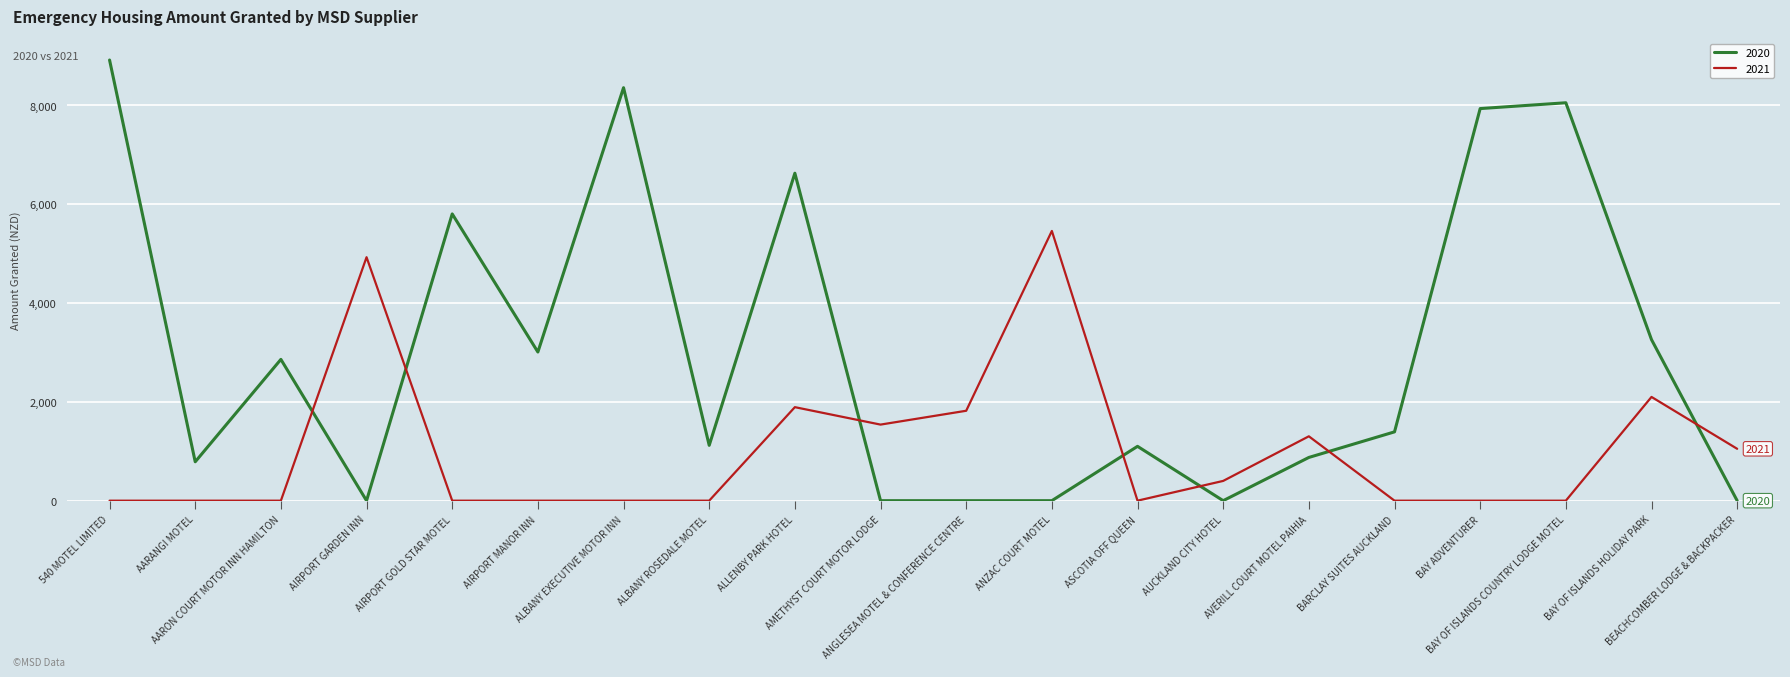

At which category does 2020 reach its first local peak?

AARON COURT MOTOR INN HAMILTON